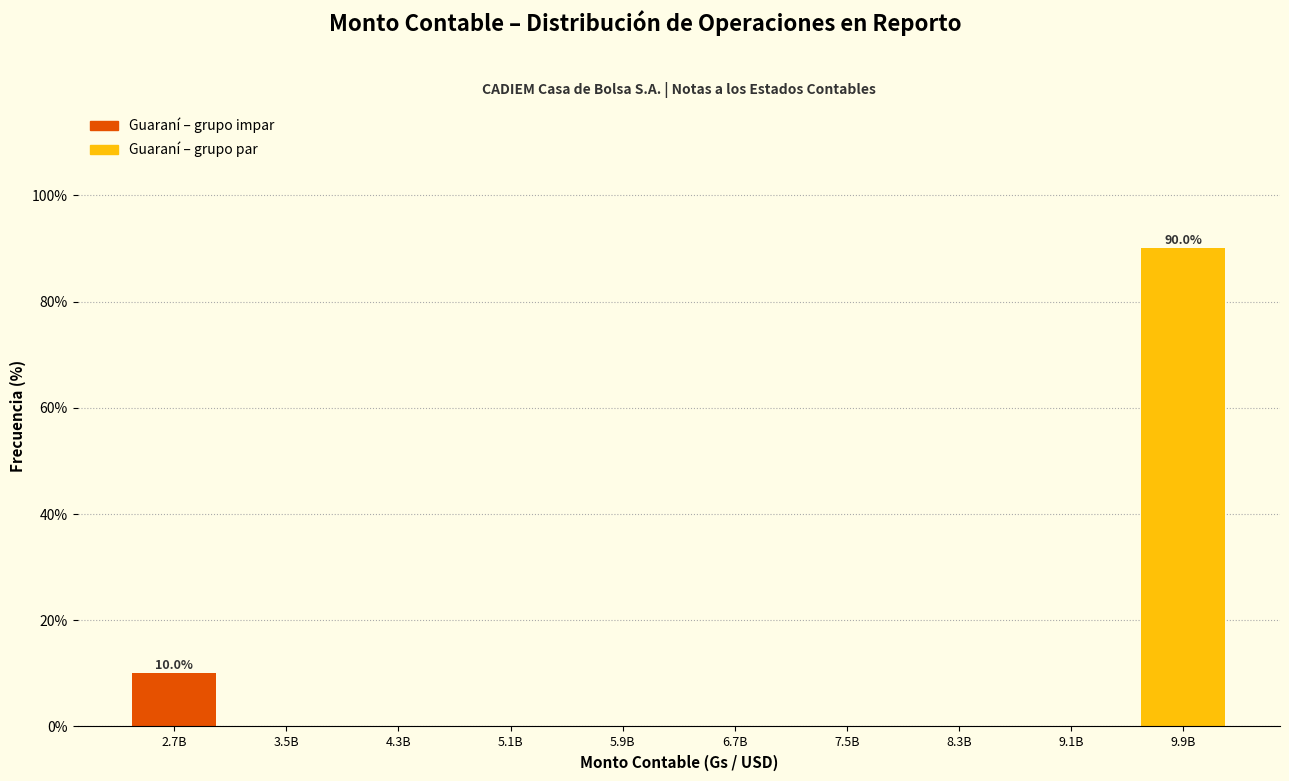

Reading right to left, transcribe all the data shown in this chart.

9.9B=90	9.1B=0	8.3B=0	7.5B=0	6.7B=0	5.9B=0	5.1B=0	4.3B=0	3.5B=0	2.7B=10